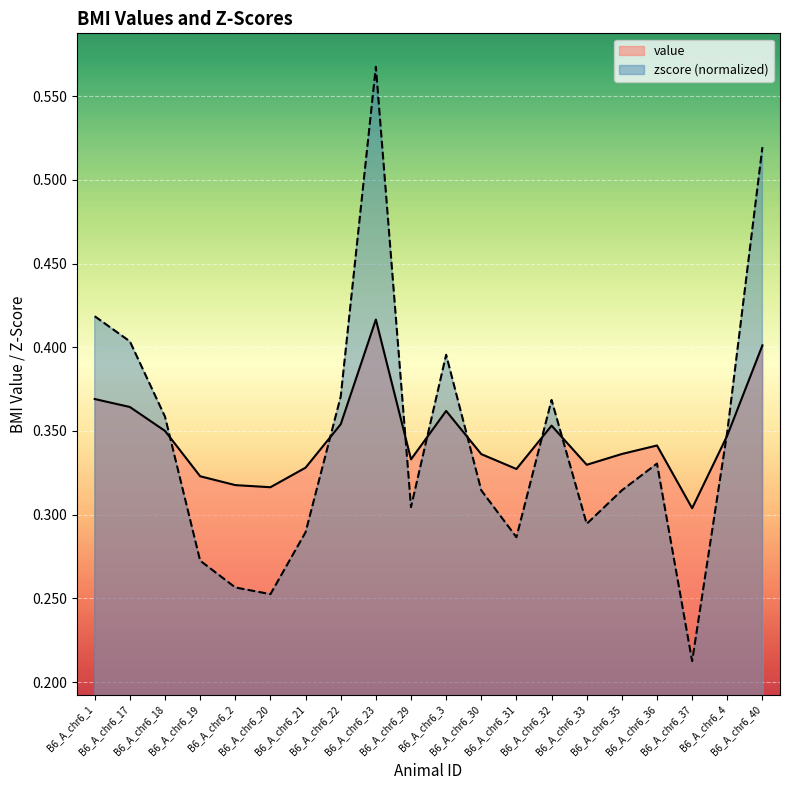

Rank the series by their average value, from highest to lowest.

value, zscore